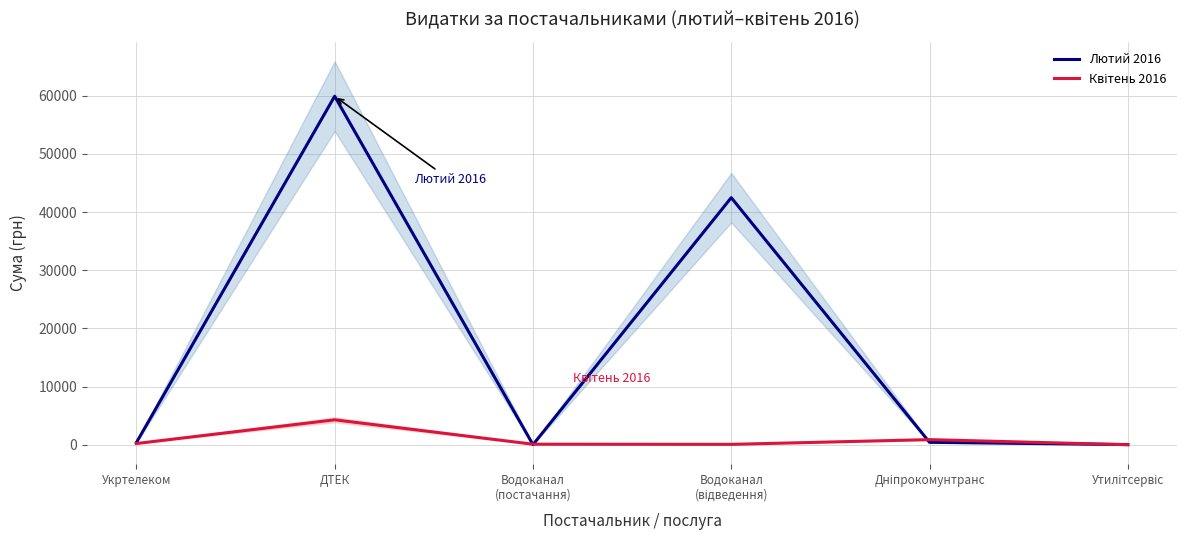

What is the difference between the second highest and minimum values in the Квітень 2016 series?

880.2